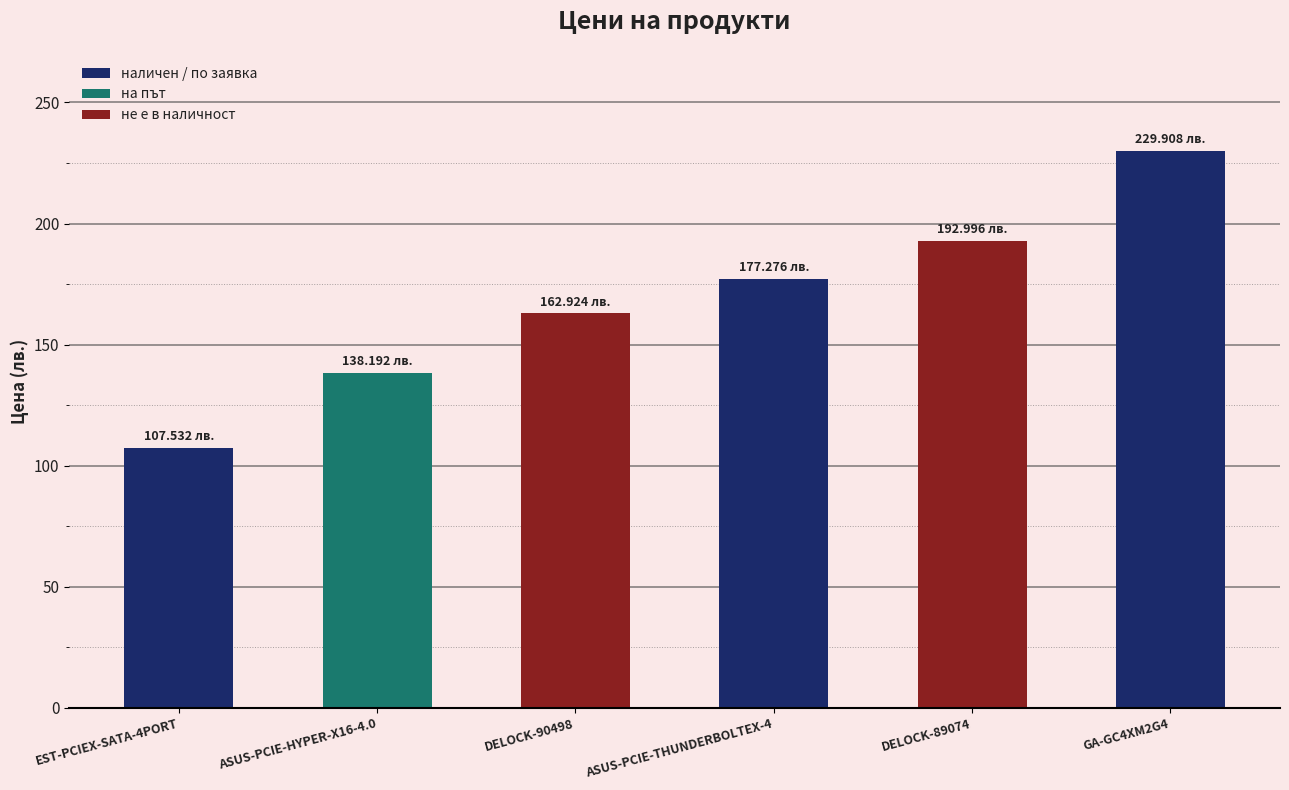

Approximately how many times larger is the value at EST-PCIEX-SATA-4PORT compared to ASUS-PCIE-THUNDERBOLTEX-4?

0.6